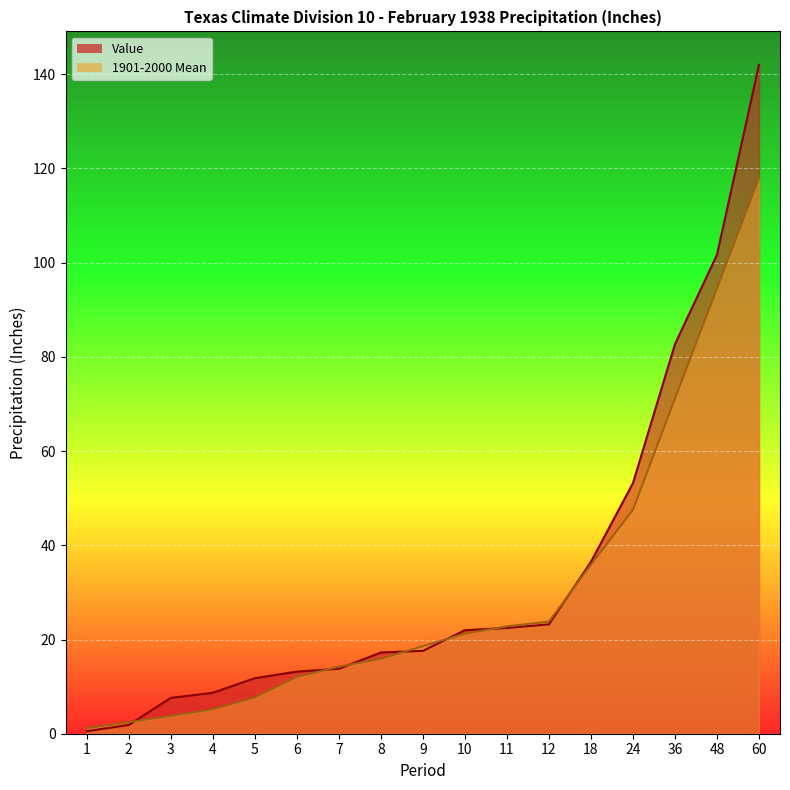

Count the number of data series in this chart.

2